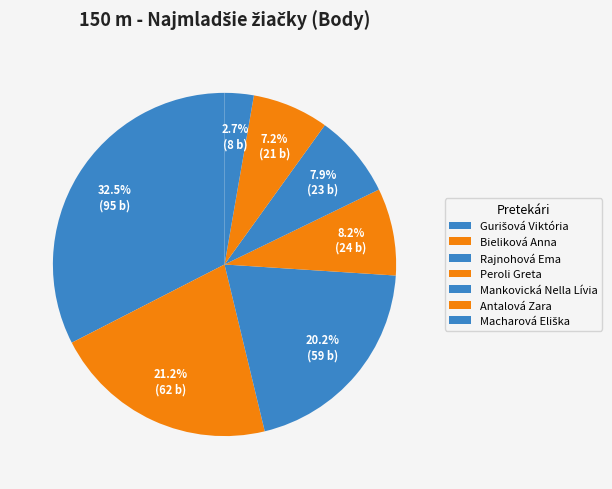

How many slices are in this pie chart?

7